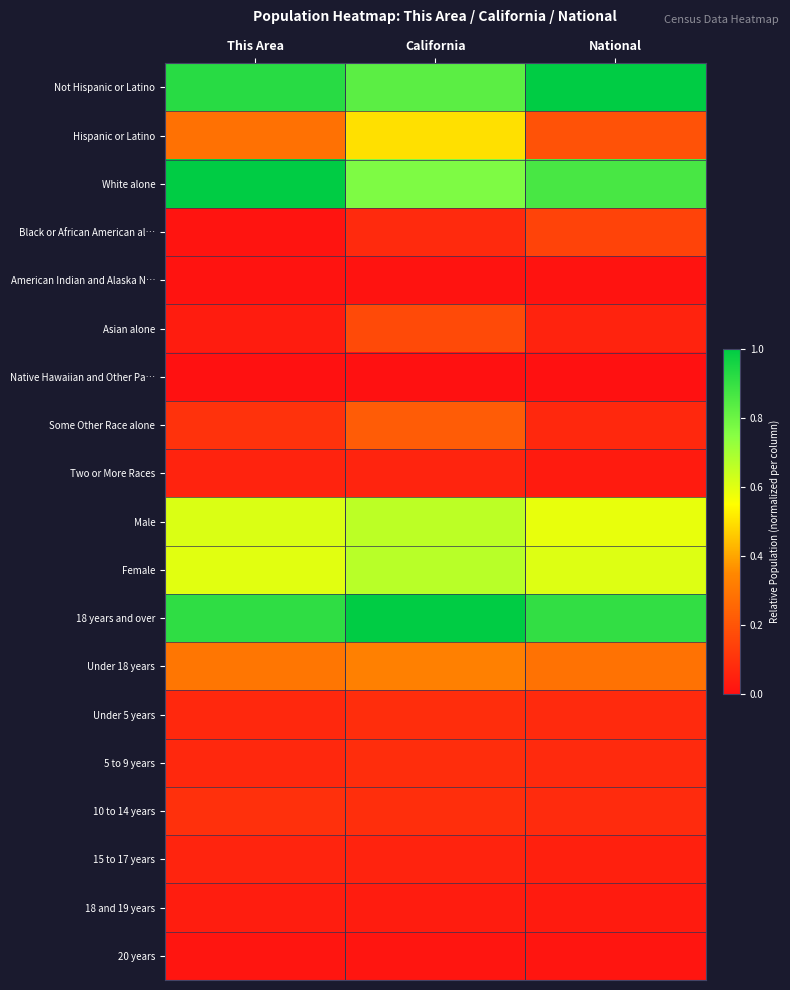

At which category is the sum across all series the highest?

California